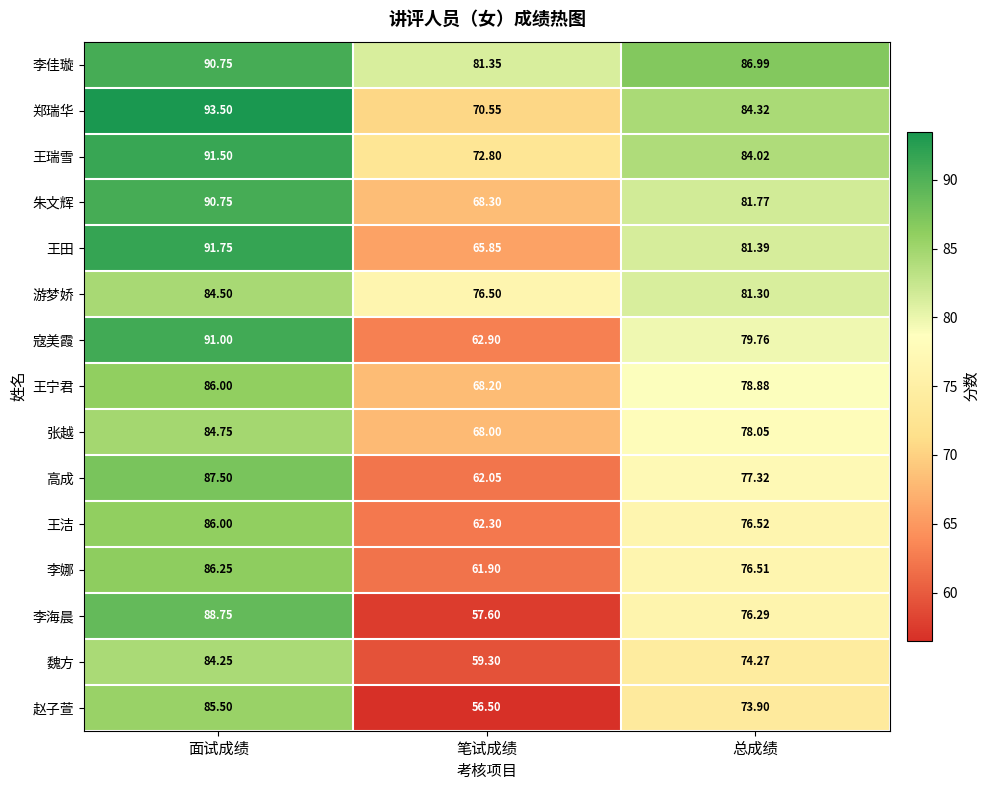

Which series has the largest range (max minus min)?

李海晨